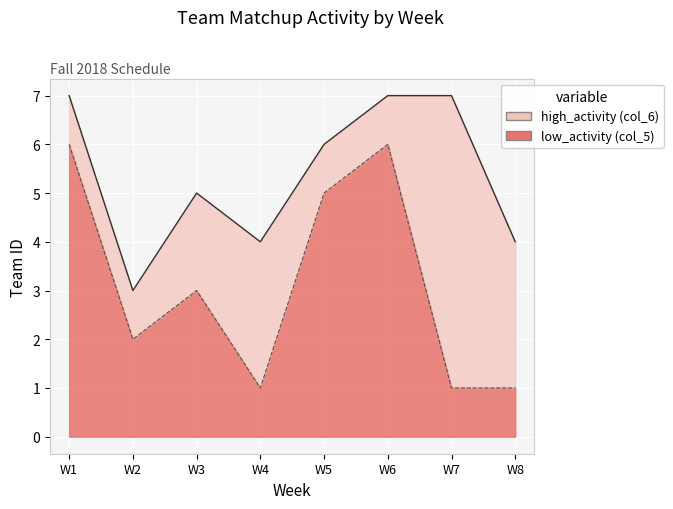

At which category is the sum across all series the highest?

W1